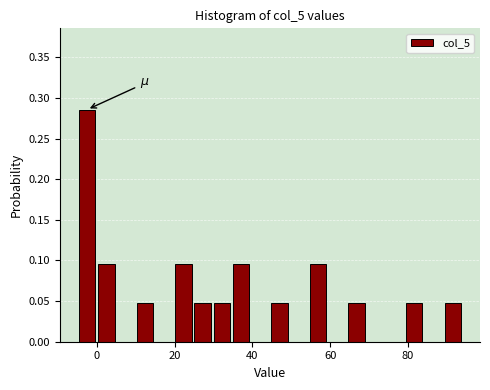

Around what value on the x-axis is the tallest bar? Give the approximate position of its centre, as read against the axis.

-2